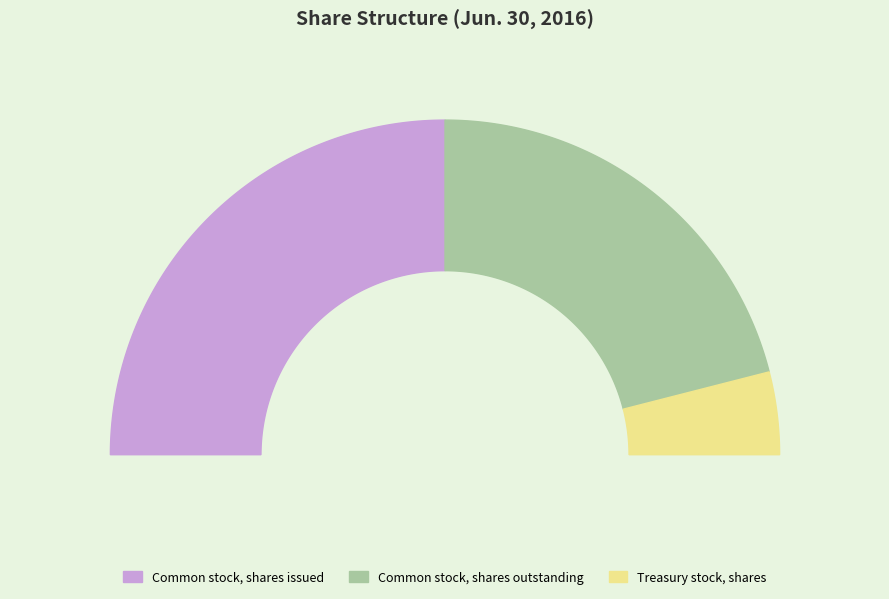

Is it true that Treasury stock, shares is 1% of the pie?

False